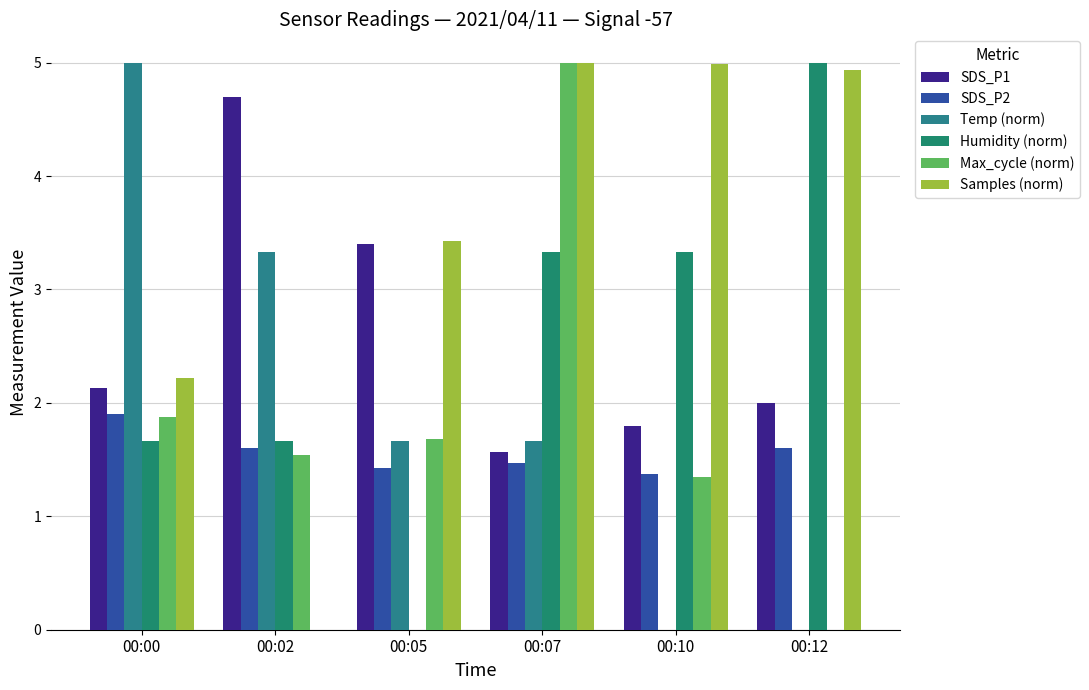

The value of SDS_P2 at 00:00 is 3.0. True or false?

False